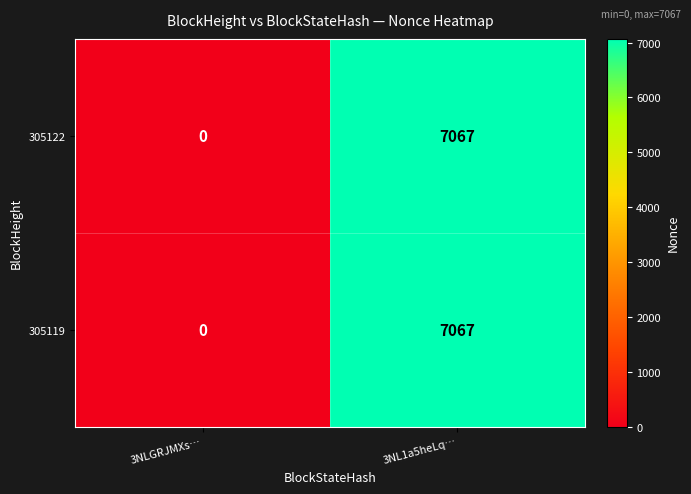

What is the difference between the 305119 values at 3NL1a5heLq… and 3NLGRJMXs…?

7067